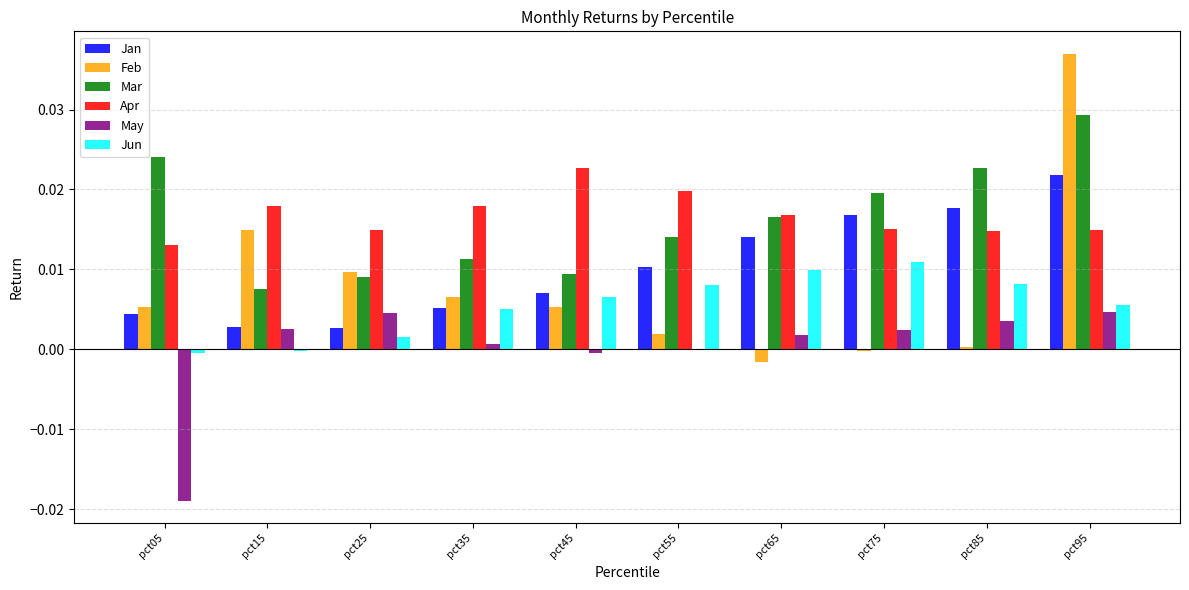

Is the value of May at pct75 greater than the value of Feb at pct95?

No